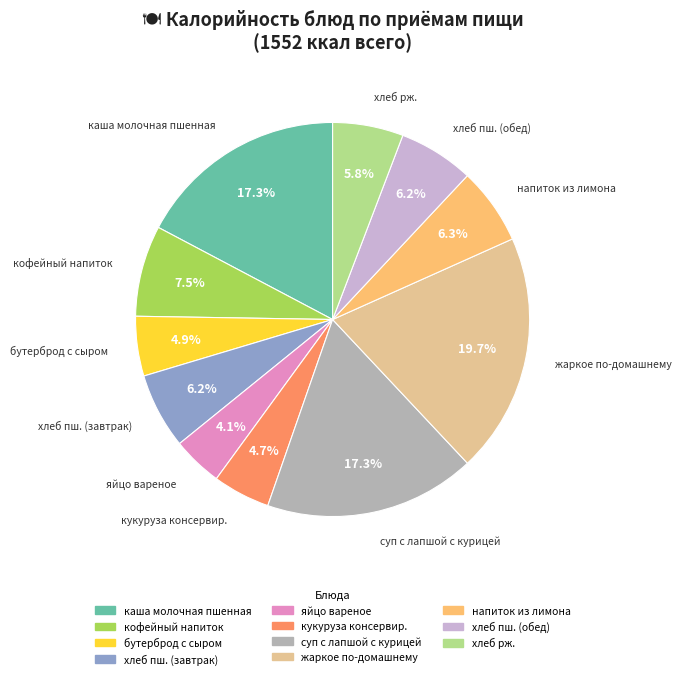

The хлеб пш. (завтрак) slice represents 6% of the pie. True or false?

True